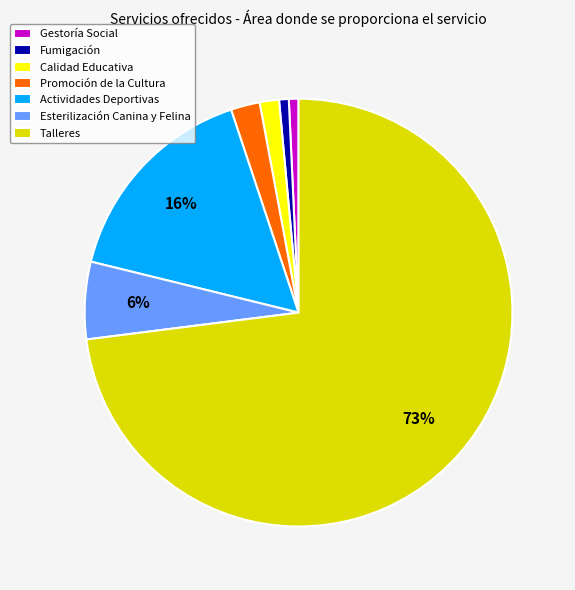

Combined, do Actividades Deportivas and Promoción de la Cultura account for over 50%?

No